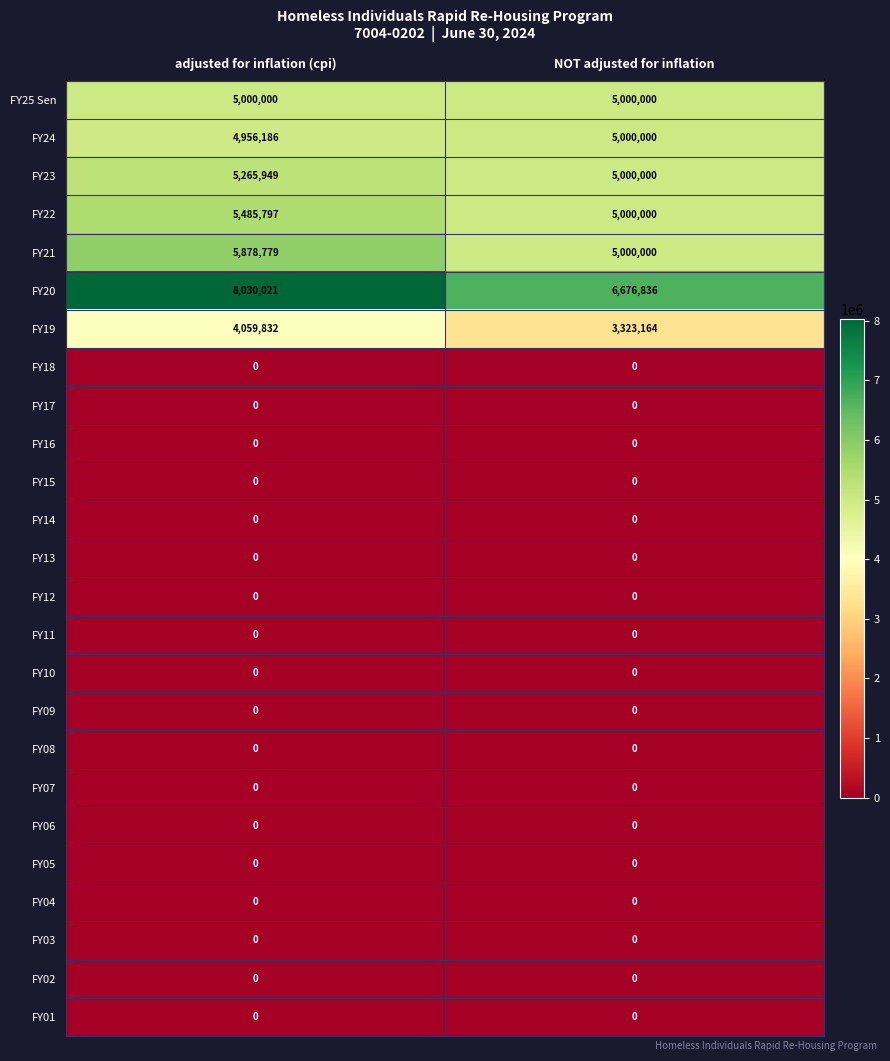

What is the spread (max minus min) of values at adjusted for inflation (cpi)?

8030021